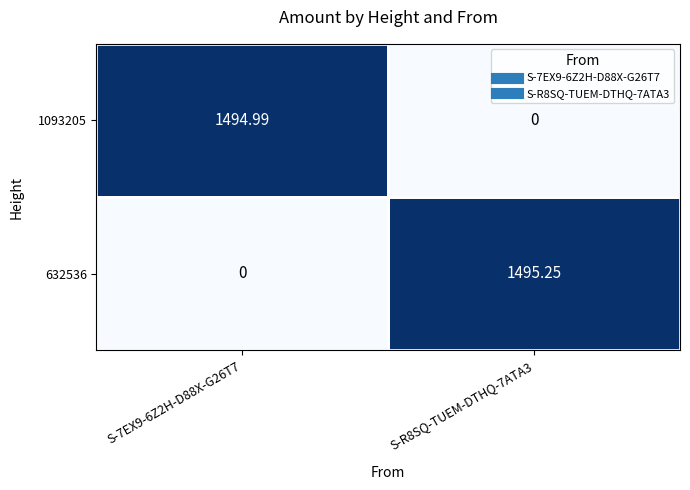

Which series has the widest spread of values?

632536